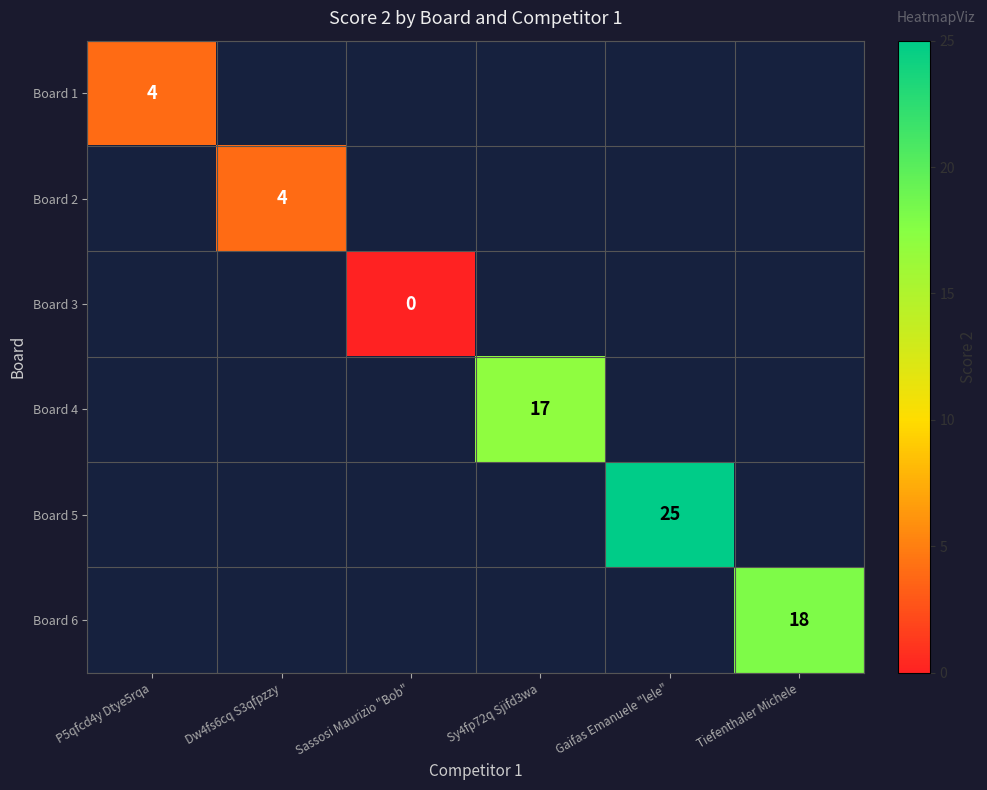

The value of Board 5 at Gaifas Emanuele "lele" is 7. True or false?

False